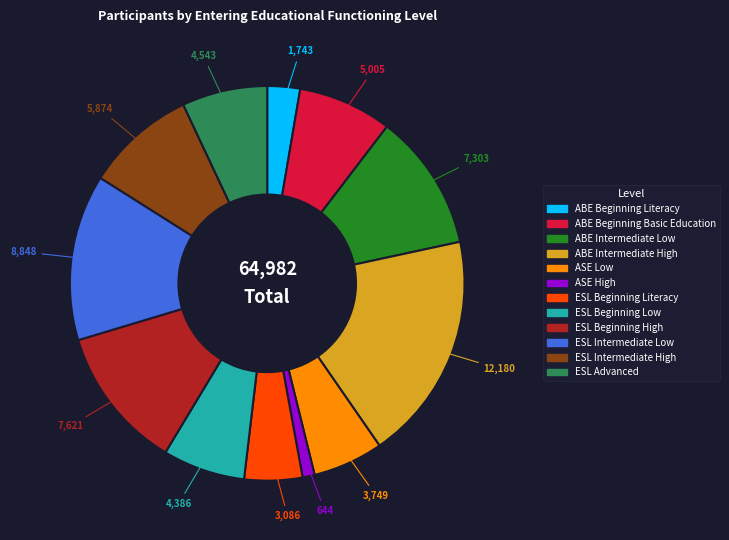

Count the number of slices in the pie.

12